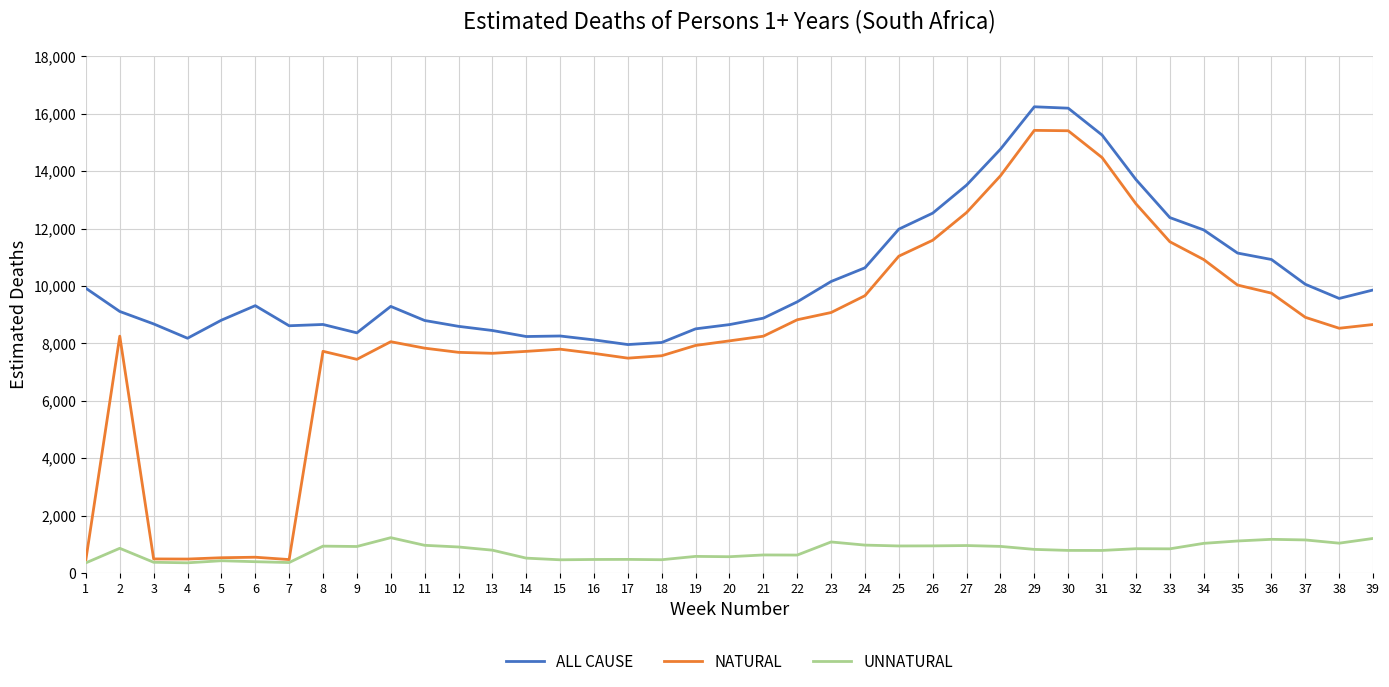

What is the approximate value of NATURAL at 36?

9749.9